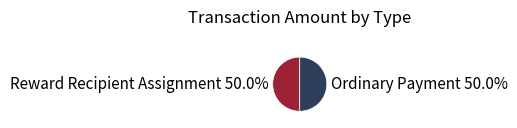

Do Ordinary Payment 50.0% and Reward Recipient Assignment 50.0% together represent more than half of the pie?

Yes